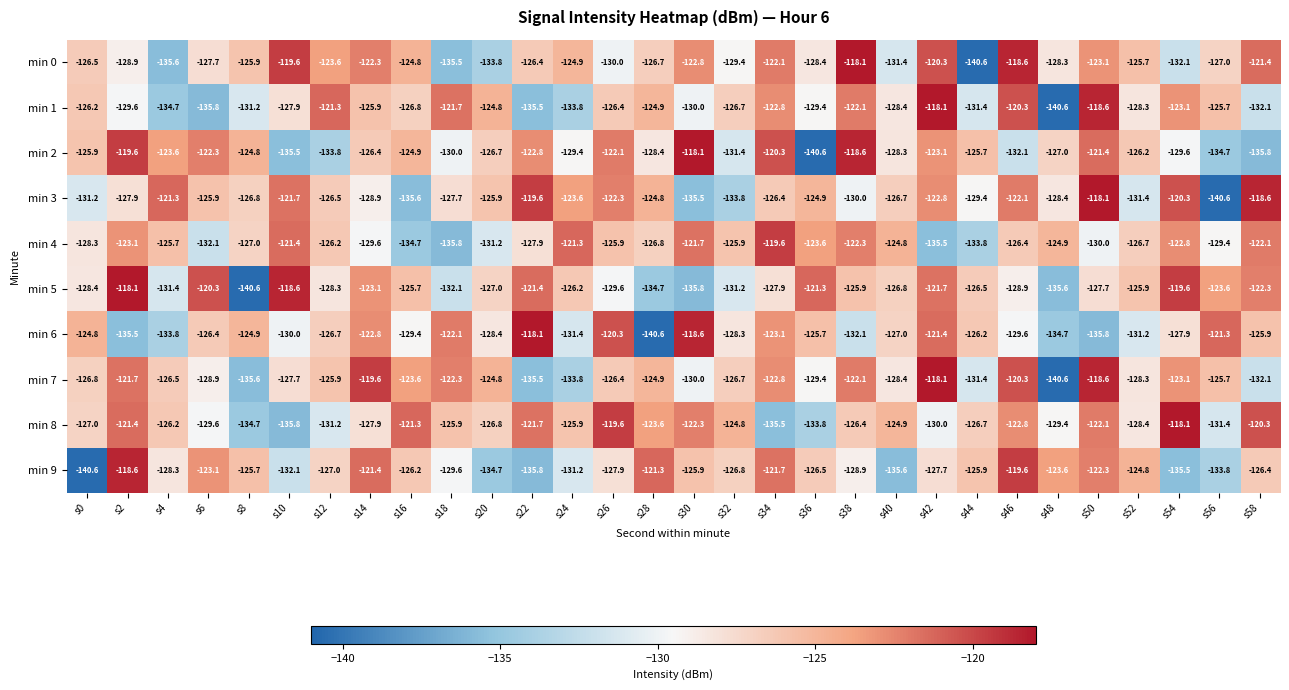

Which series changed the most between s26 and s34?

min 8